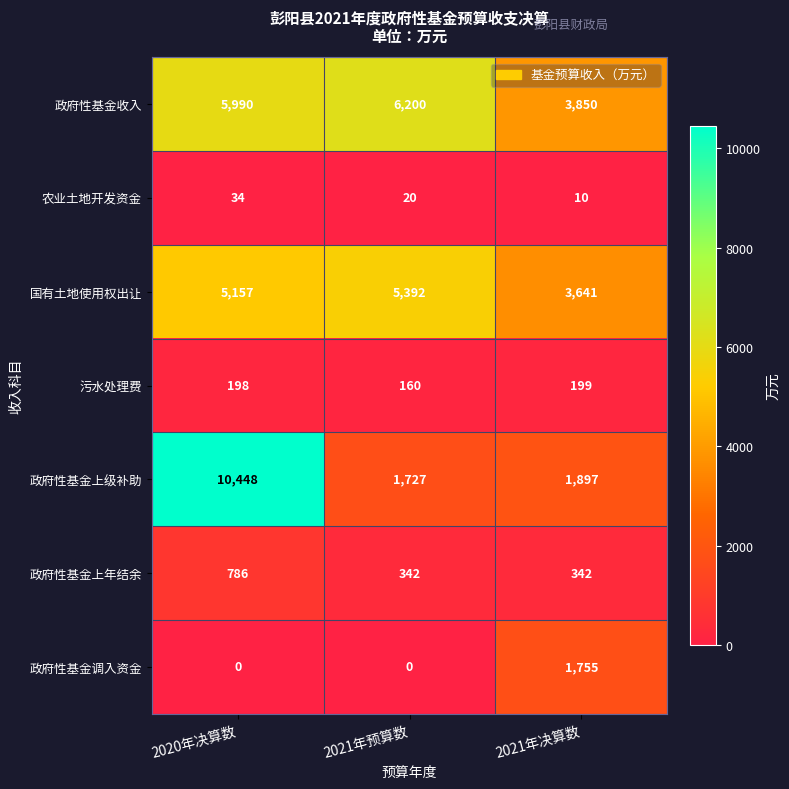

What is the maximum value for 政府性基金调入资金?

1755